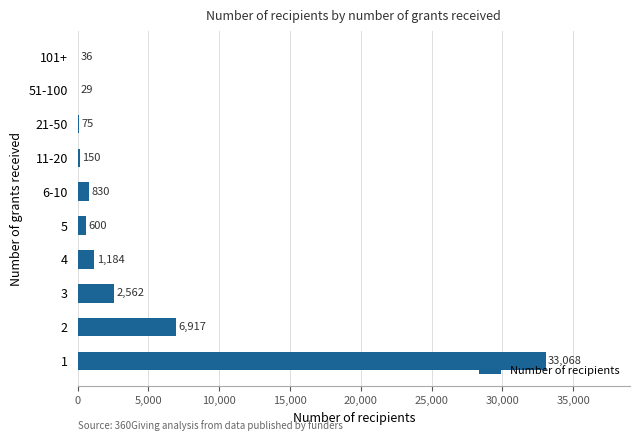

What value does the data have at 6-10, to the nearest 50?

850